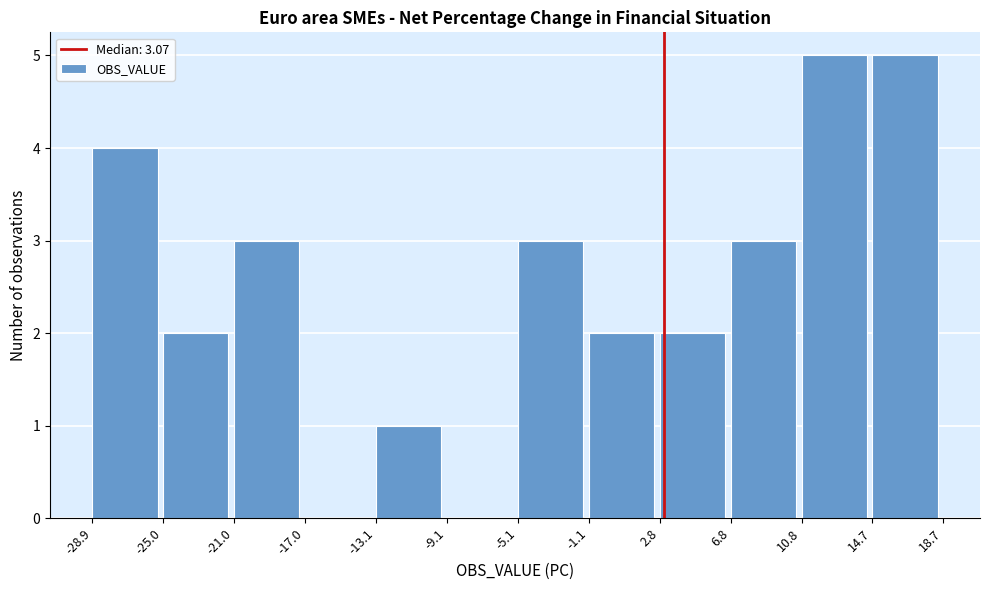

Reading left to right, transcribe this chart: for each bar, give the range it covers on the x-axis and its height. The values are not printed on the chart, so give them approximately, as read against the axis.

-28.9 to -25.0: 4
-25.0 to -21.0: 2
-21.0 to -17.0: 3
-17.0 to -13.1: 0
-13.1 to -9.1: 1
-9.1 to -5.1: 0
-5.1 to -1.1: 3
-1.1 to 2.8: 2
2.8 to 6.8: 2
6.8 to 10.8: 3
10.8 to 14.7: 5
14.7 to 18.7: 5